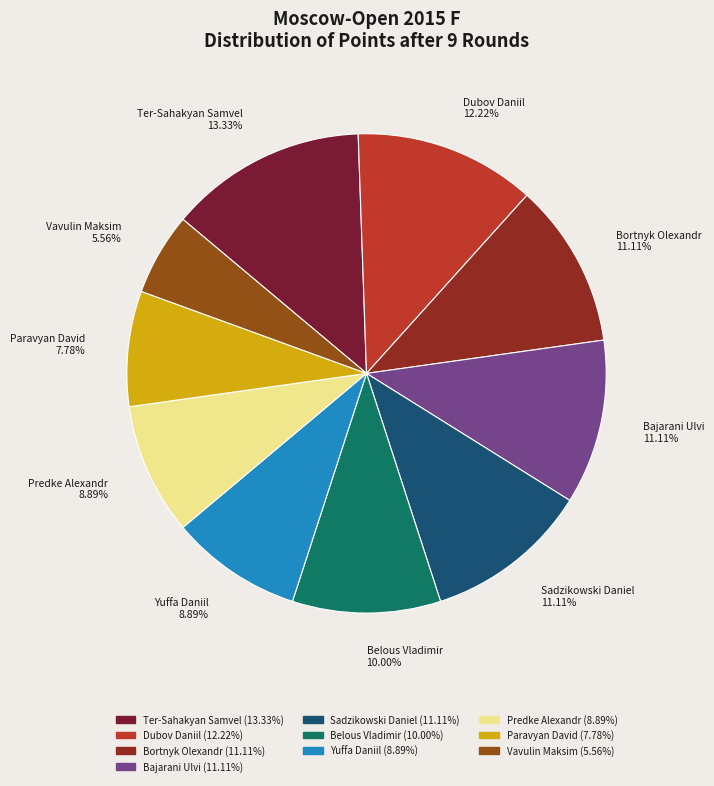

Rank the categories by value from lowest to highest.

Vavulin Maksim, Paravyan David, Yuffa Daniil, Predke Alexandr, Belous Vladimir, Bortnyk Olexandr, Bajarani Ulvi, Sadzikowski Daniel, Dubov Daniil, Ter-Sahakyan Samvel